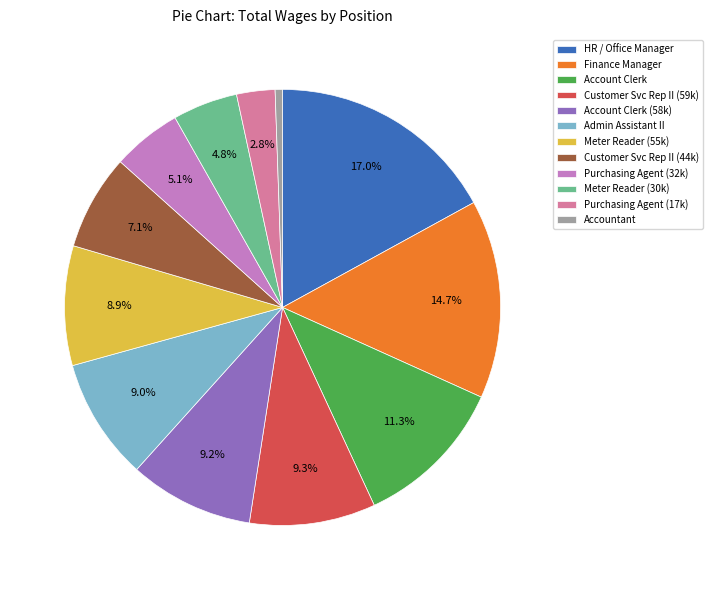

Is Customer Svc Rep II (59k) the majority of the pie?

No